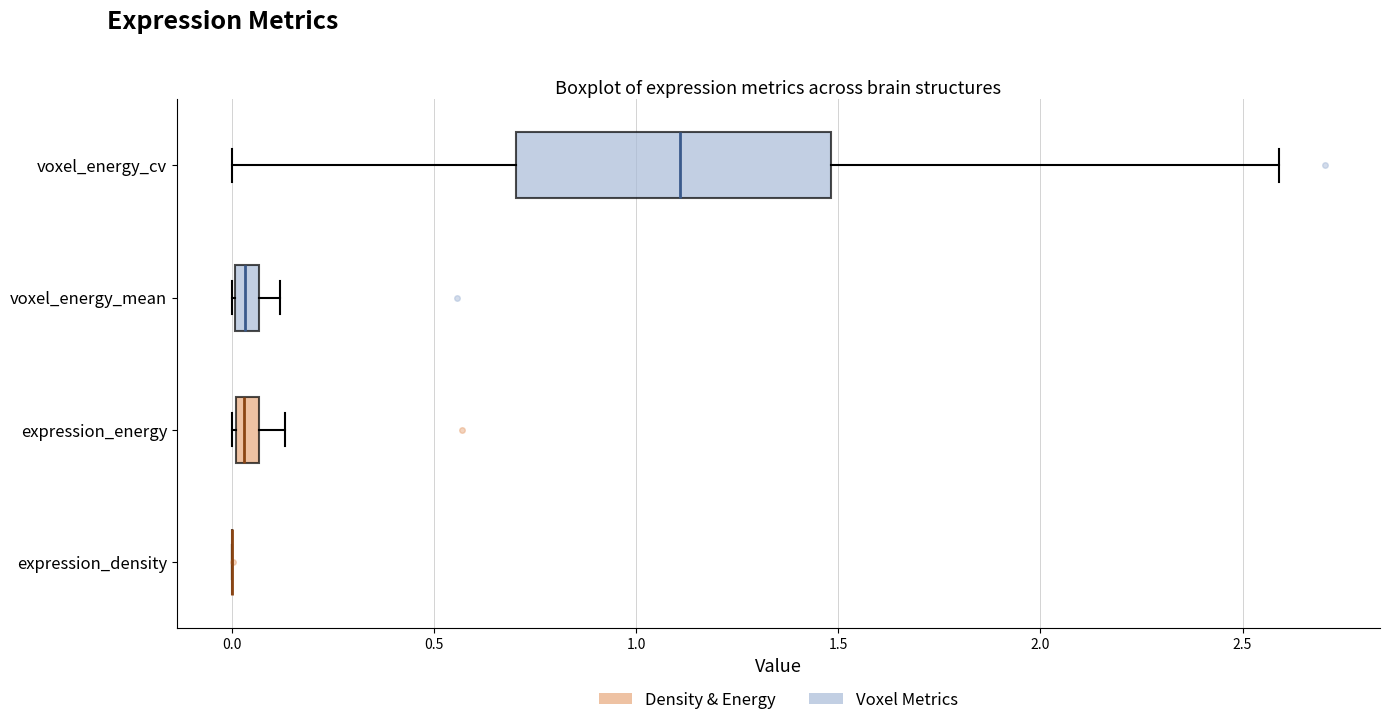

Comparing the boxes themselves (not the whiskers), which one is the widest?

voxel_energy_cv